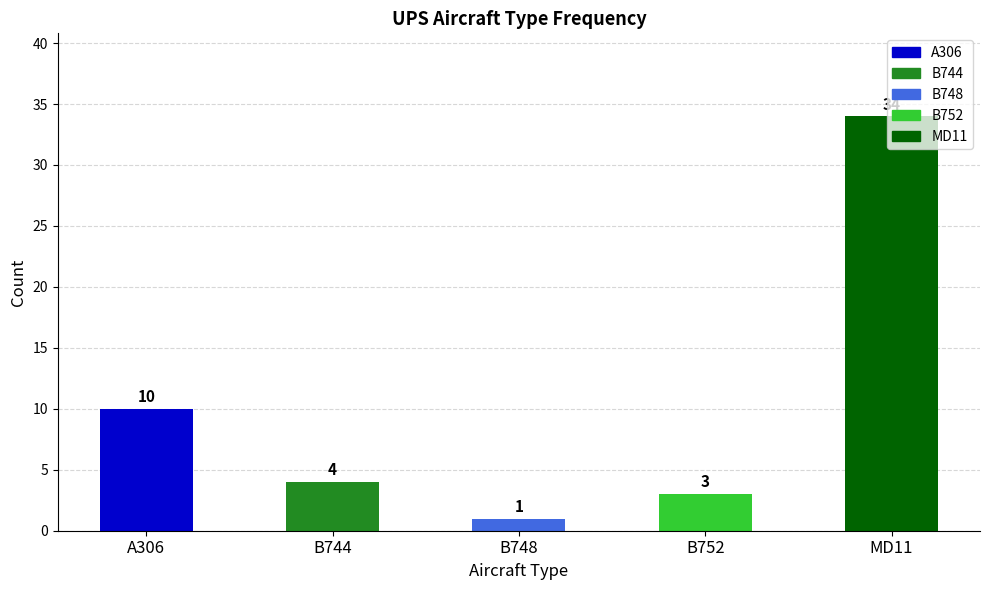

What is the label of the 4th bar from the right?

B744